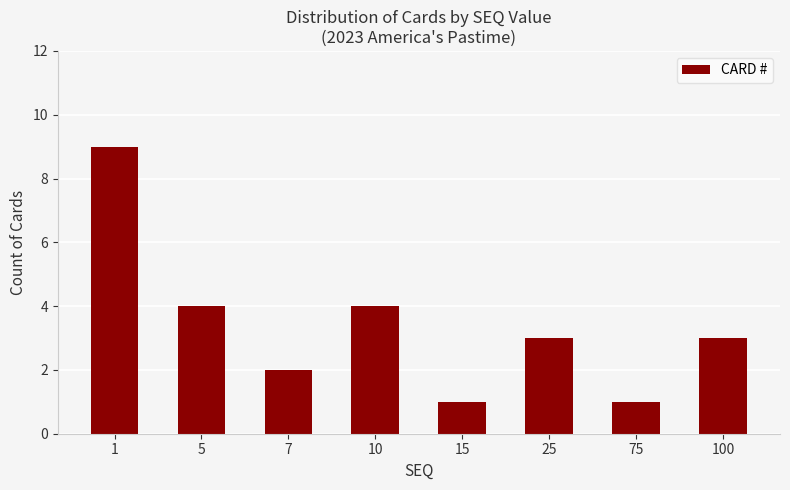

Reading left to right, extract all data points from this chart.

1=9	5=4	7=2	10=4	15=1	25=3	75=1	100=3